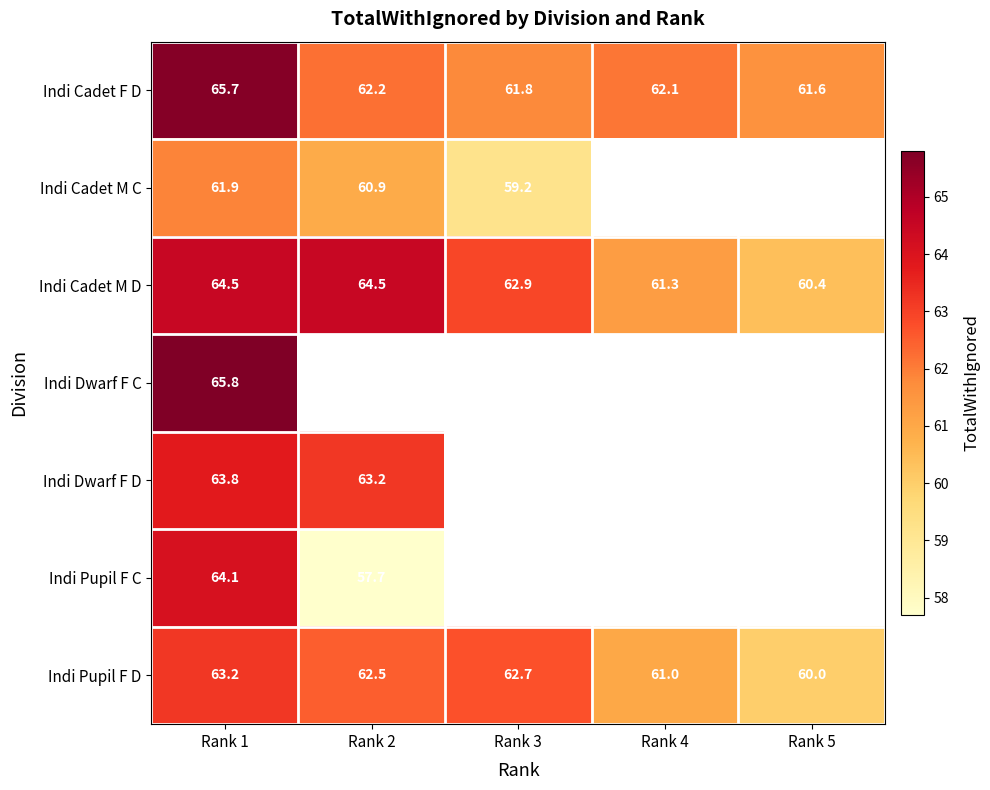

At which label does Indi Cadet F D reach its peak?

Rank 1